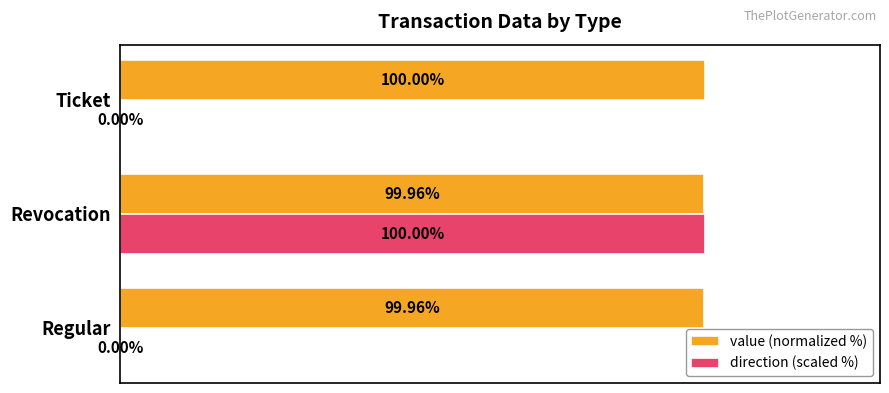

Which series has the largest total across all categories?

value (normalized %)